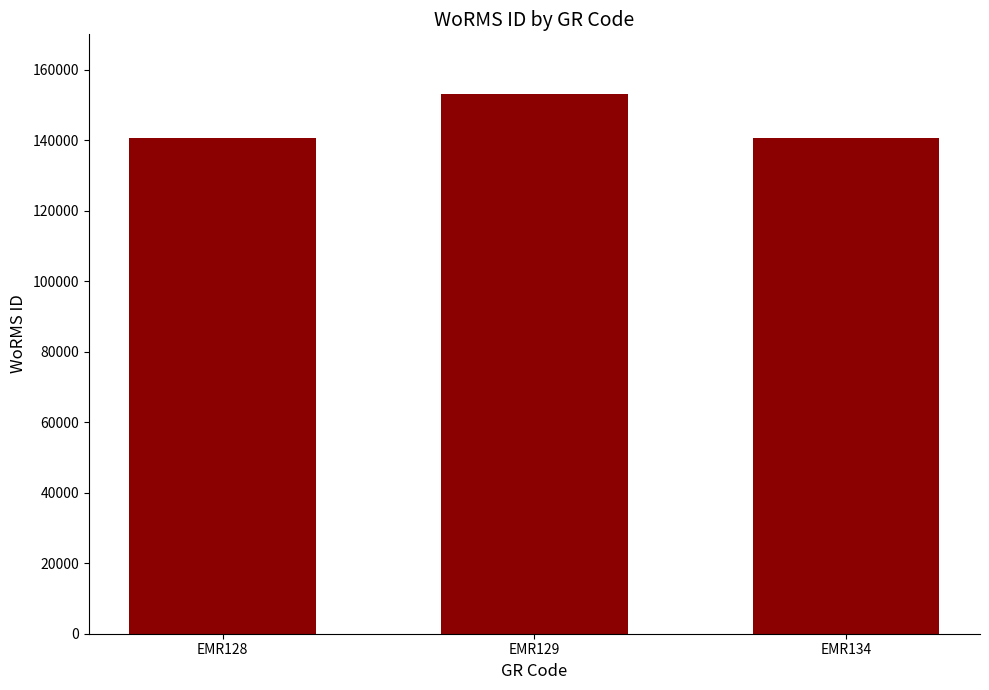

True or false: the data shows 66785 at EMR134.

False